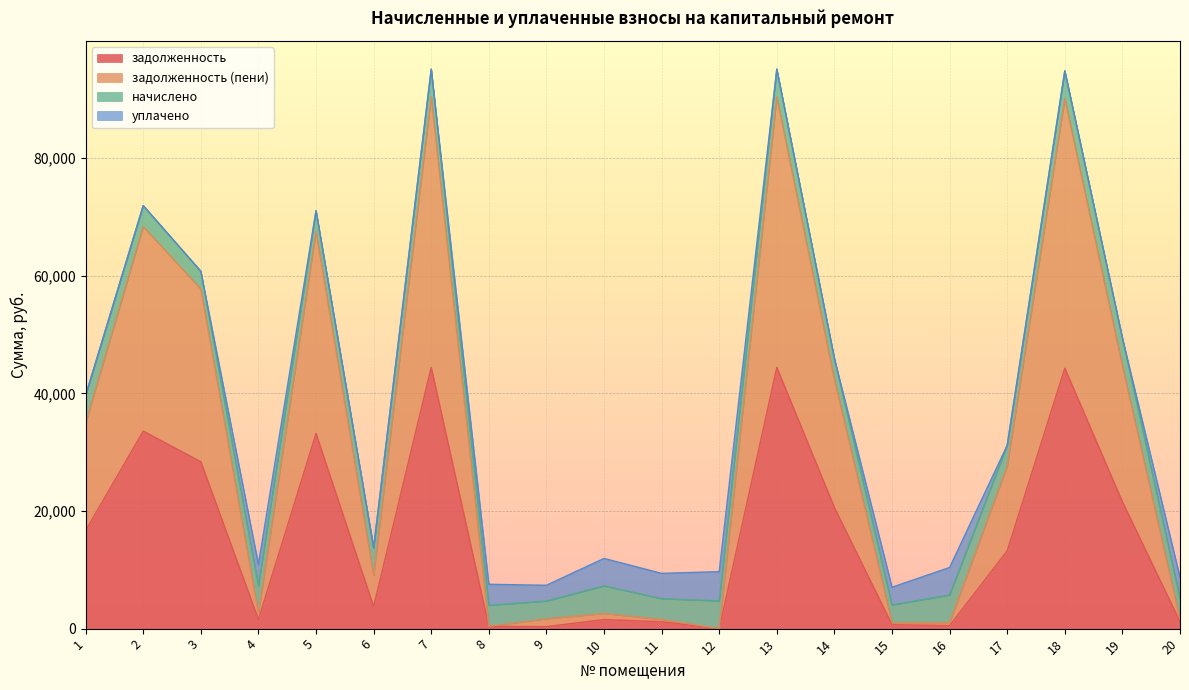

At which label does задолженность first exceed 13236?

1